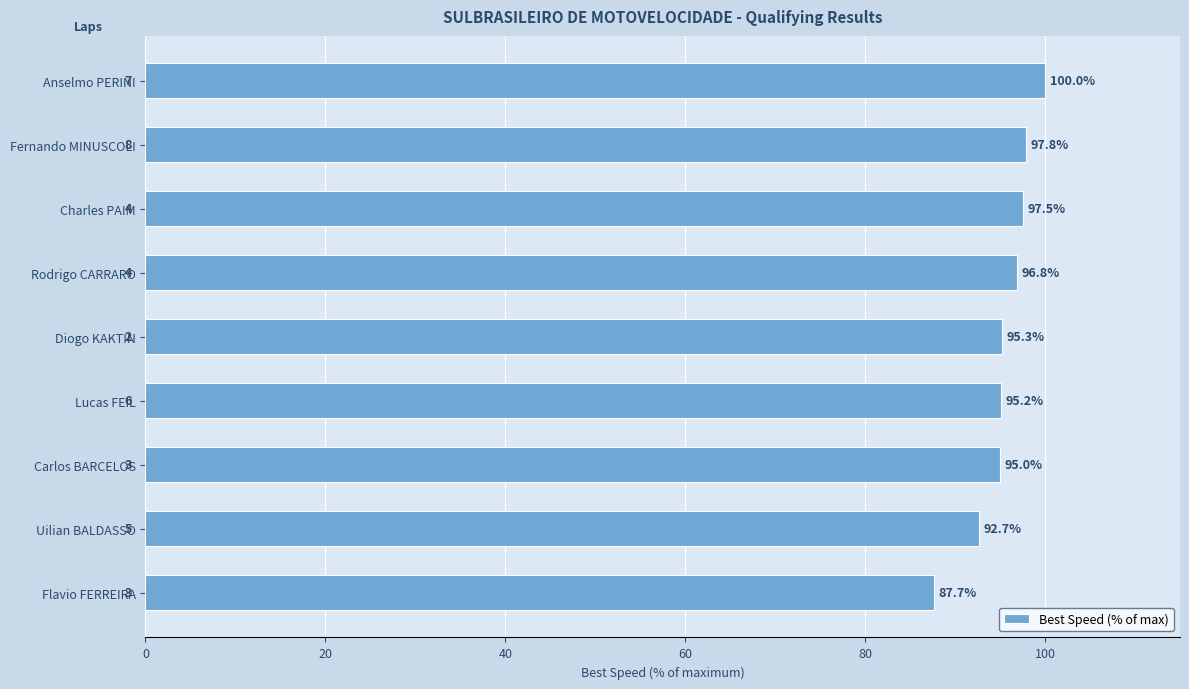

How many values exceed 95?

7